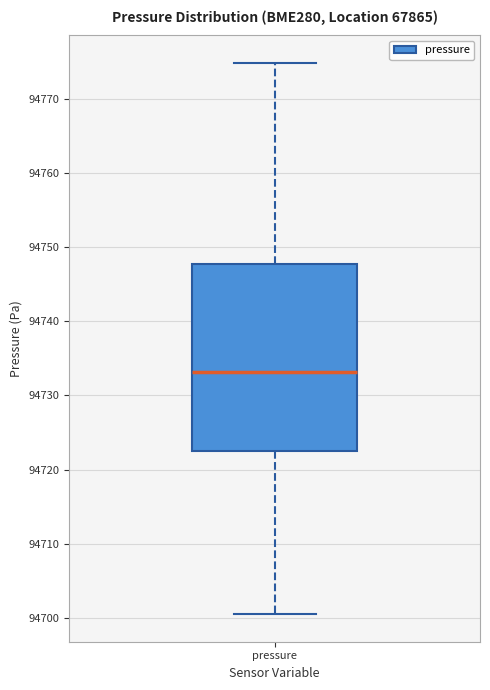

Read this box plot against the y-axis: the position of the median line, the range covered by the box, and the ends of both whiskers. The values are not printed on the chart, so give them approximately, as read against the axis.

median 94733, box 94722 to 94748, whiskers 94701 to 94775